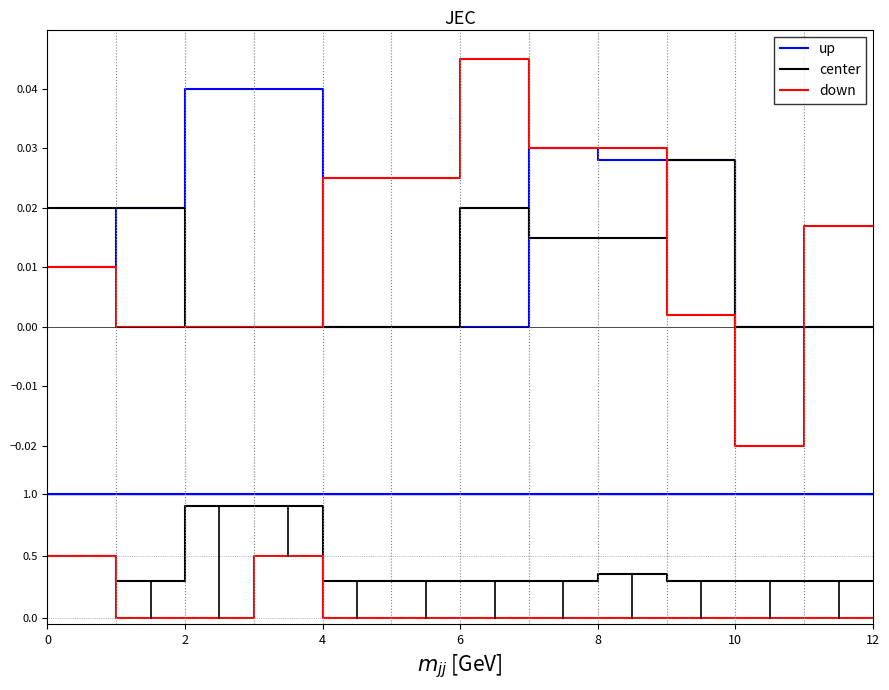

What is the difference between the highest and lowest values at 2?

1.0